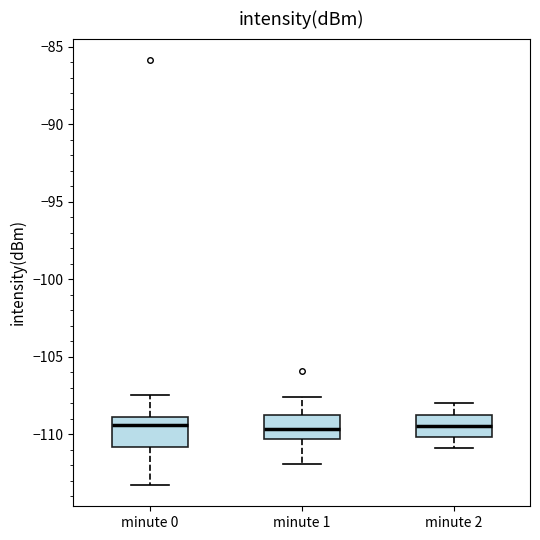

Reading left to right, transcribe this box plot: for each box, give where its median line is, the range the box spans, and where its two whiskers end, as read against the y-axis. The values are not printed on the chart, so give them approximately, as read against the axis.

minute 0: median -109.5, box -111.0 to -109.0, whiskers -113.5 to -107.5
minute 1: median -109.5, box -110.5 to -108.5, whiskers -112.0 to -107.5
minute 2: median -109.5, box -110.0 to -108.5, whiskers -111.0 to -108.0